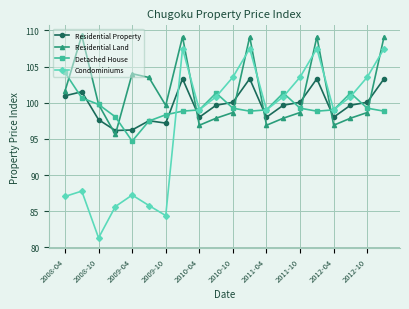

Which series has the largest range (max minus min)?

Condominiums